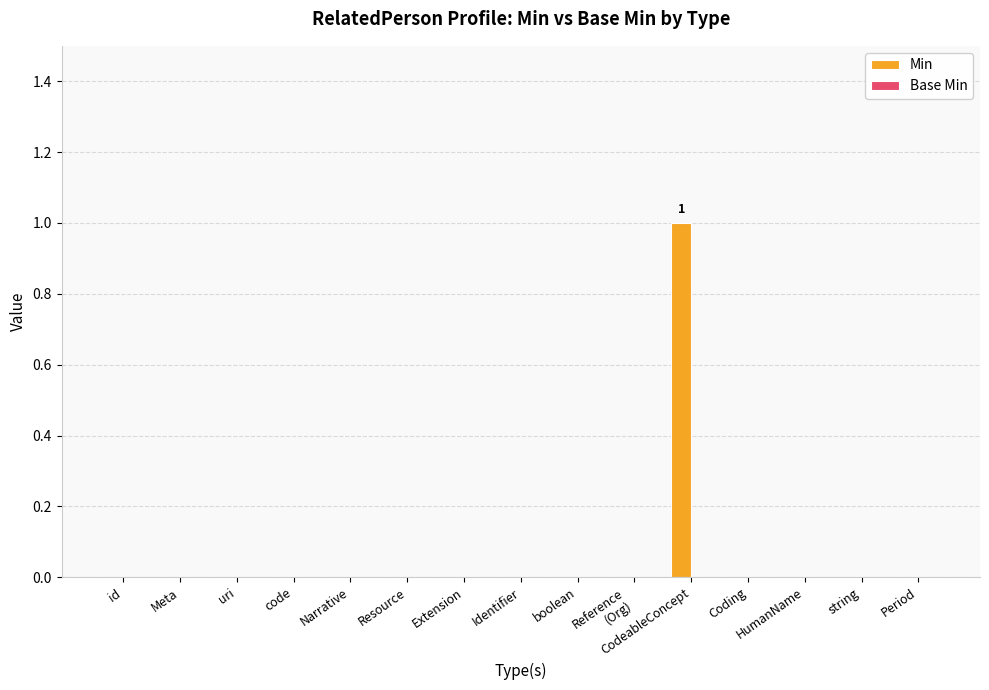

Which label corresponds to the largest value in the chart?

CodeableConcept